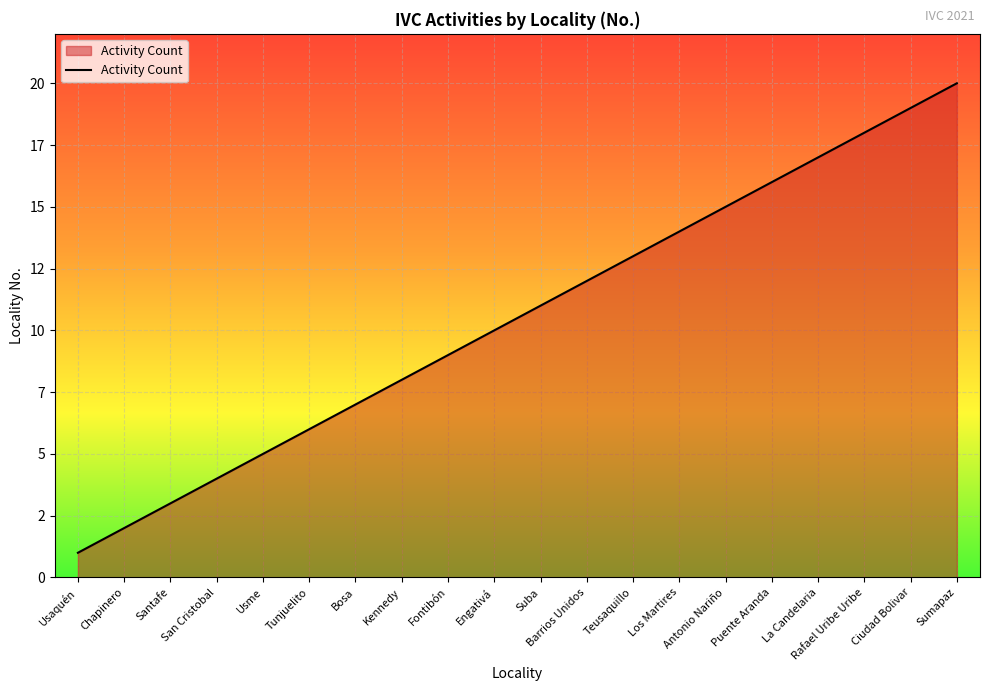

The chart shows a value of 1 at Santafe. True or false?

False